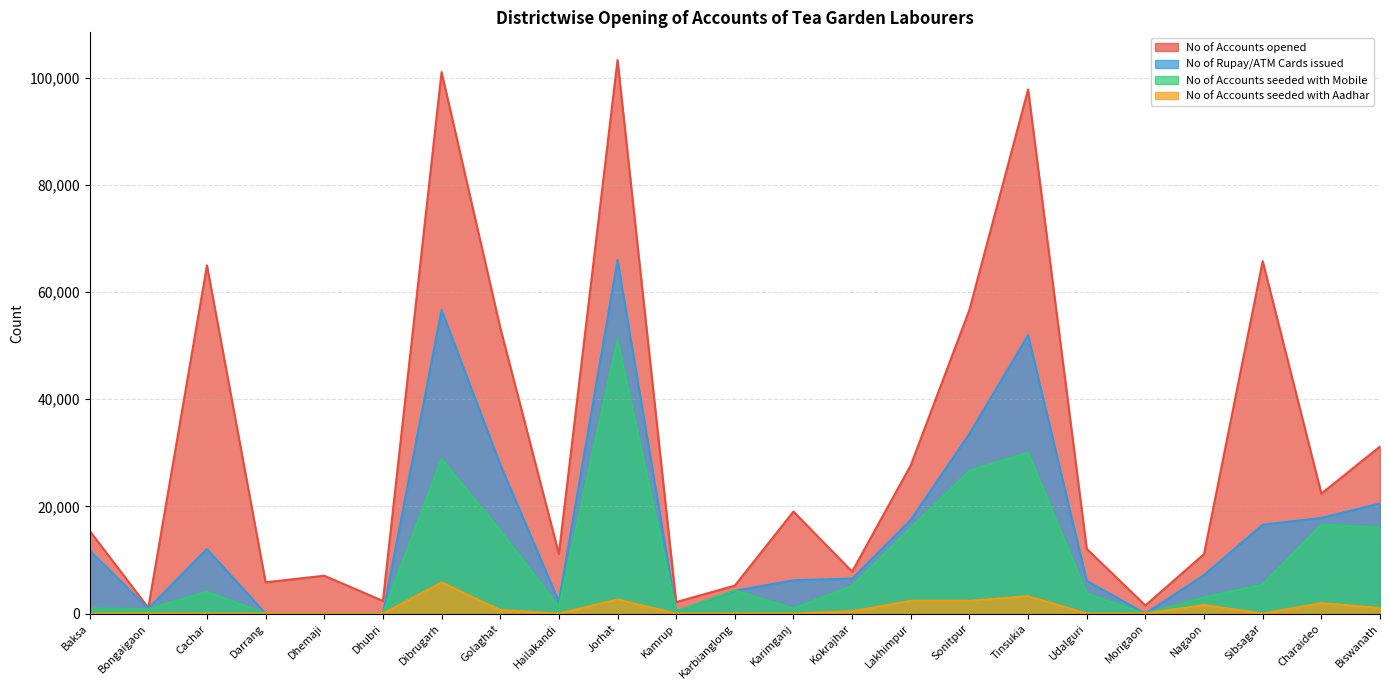

How many interior local valleys does the No of Accounts opened series have?

8